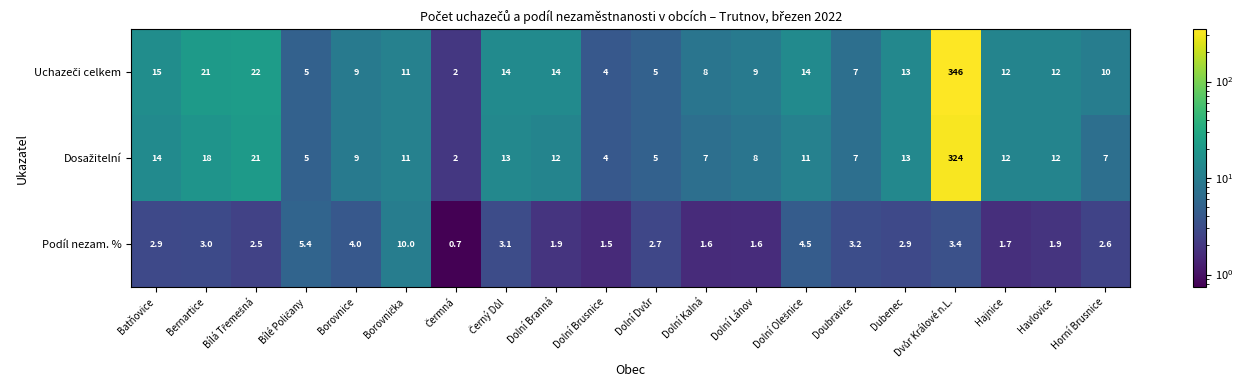

Between Borovnice and Dolní Lánov, which series saw the biggest shift?

Podíl nezam. %